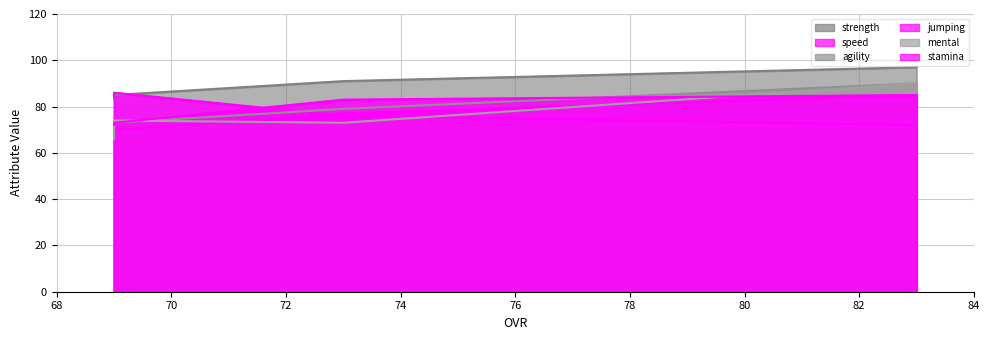

Is it true that strength equals 151 at 83?

False